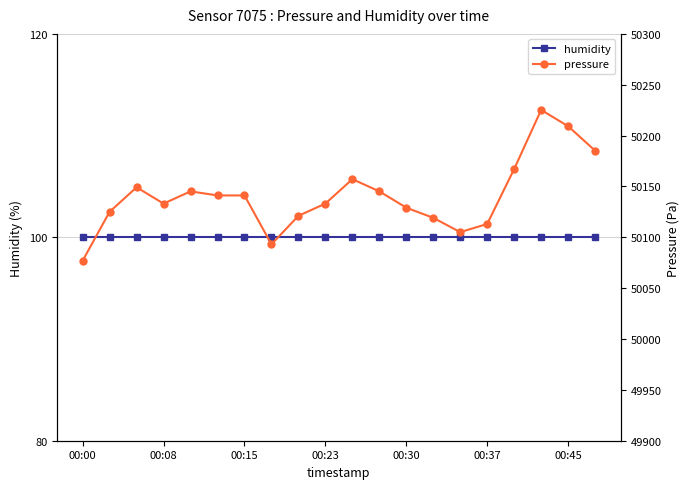

The humidity series shows 100.0 at 00:15. True or false?

True